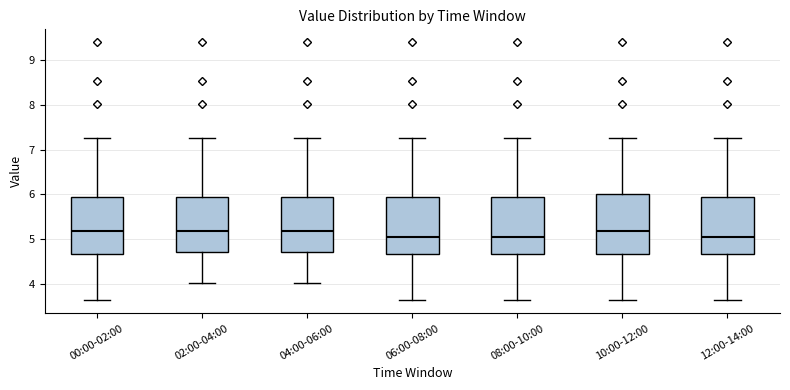

Where does the lower whisker of the box for 08:00-10:00 end on the y-axis? The values are not printed on the chart, so give them approximately, as read against the axis.

3.6